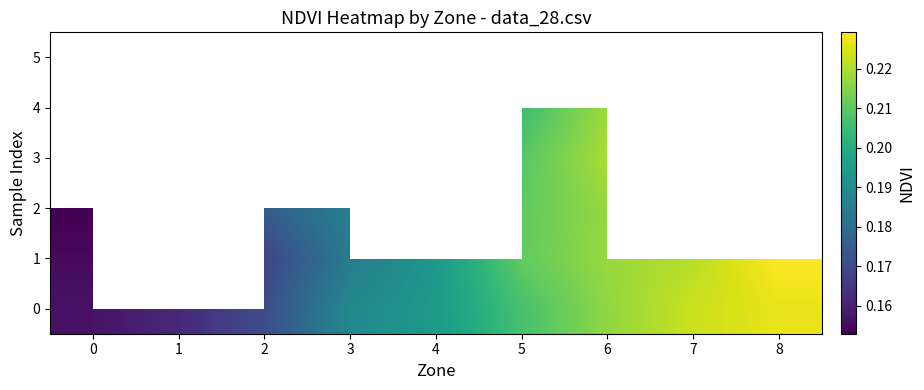

Which series has the largest range (max minus min)?

1